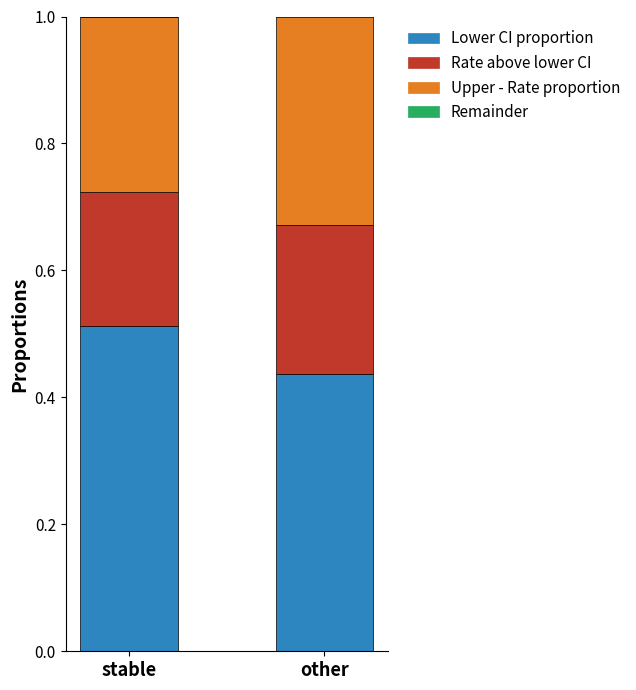

True or false: Lower CI proportion has a value of 0.1 at stable.

False